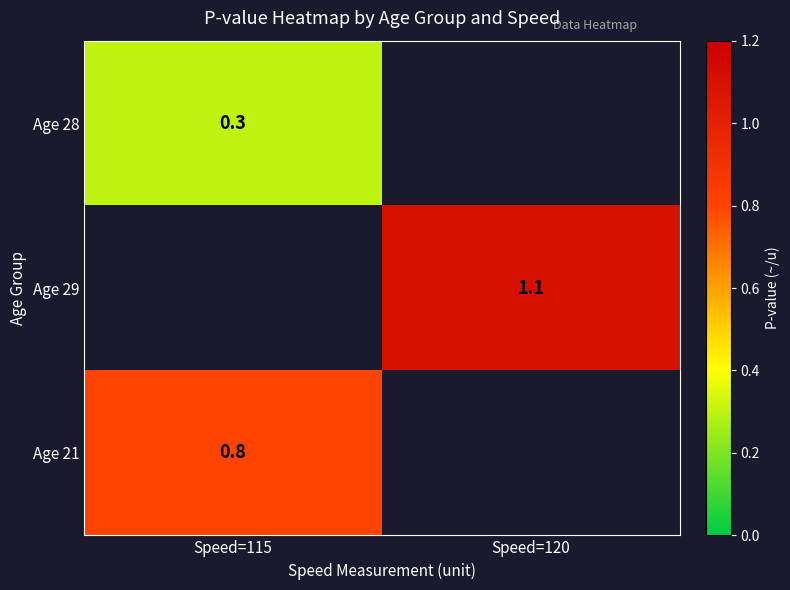

True or false: Age 29 has a value of 1.1 at Speed=120.

True